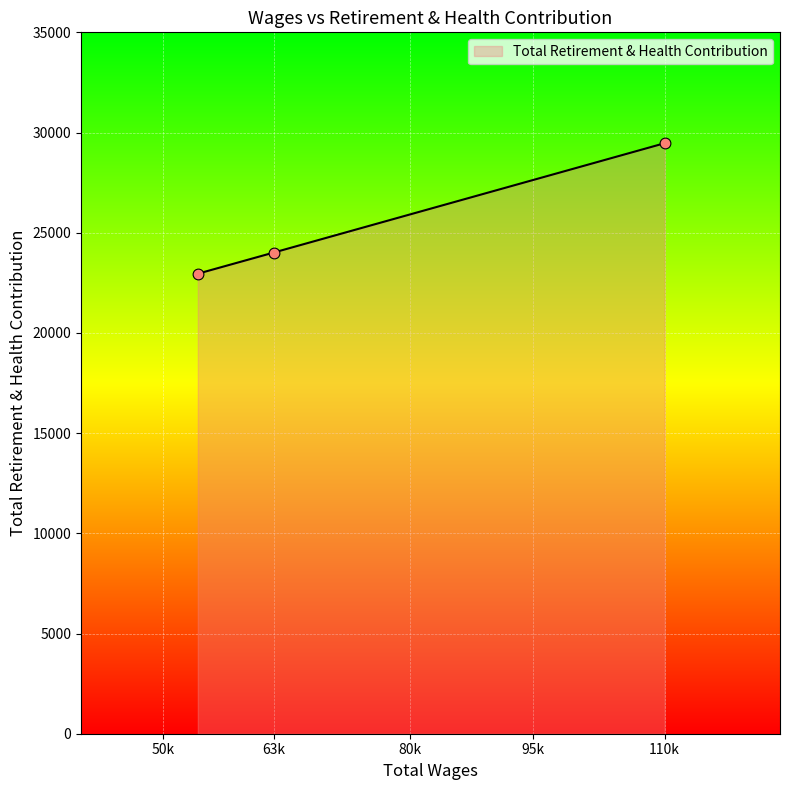

What is the difference between the maximum and minimum values?

6511